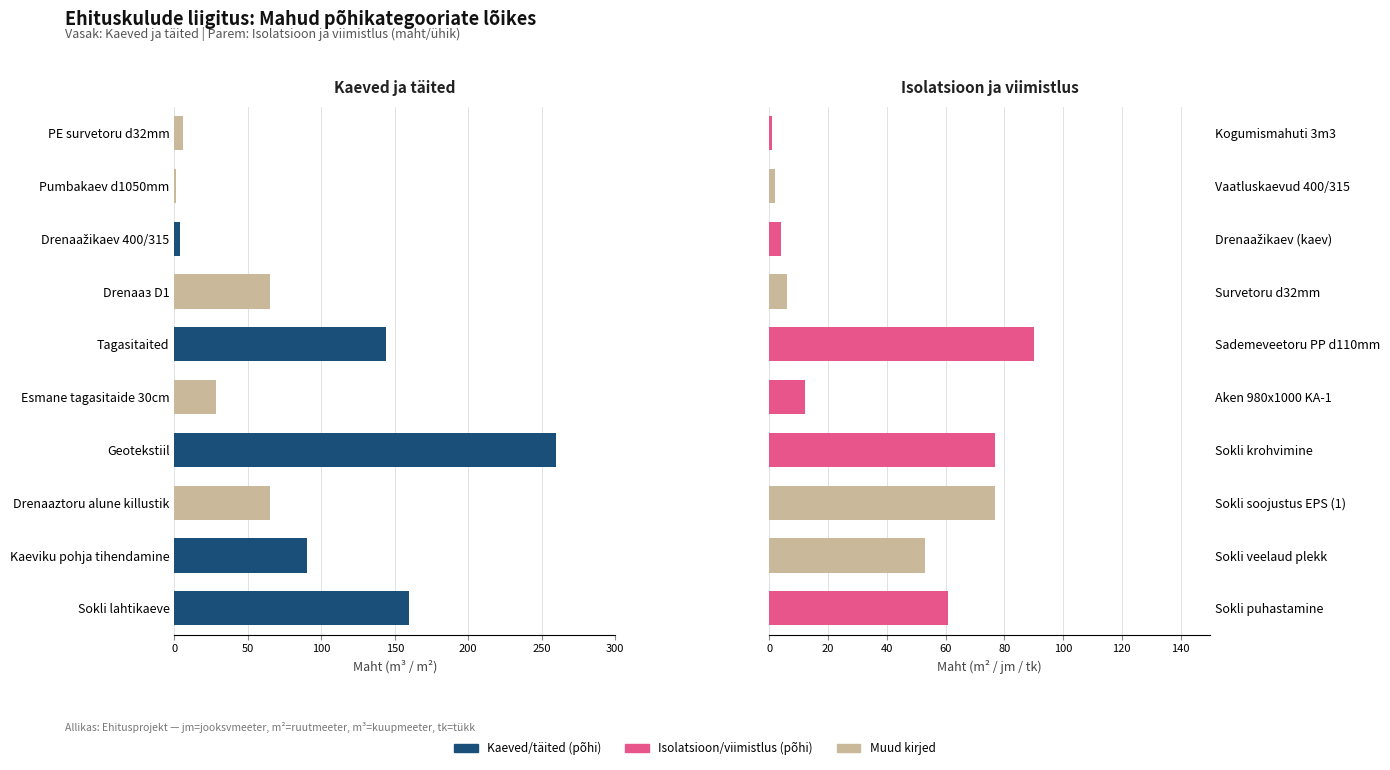

Reading right to left, list all the values displayed in this chart.

Kaeved ja täited: 6	1	4	65	144	28	260	65	90	160
Isolatsioon ja viimistlus: 1	2	4	6	90	12	77	77	53	61